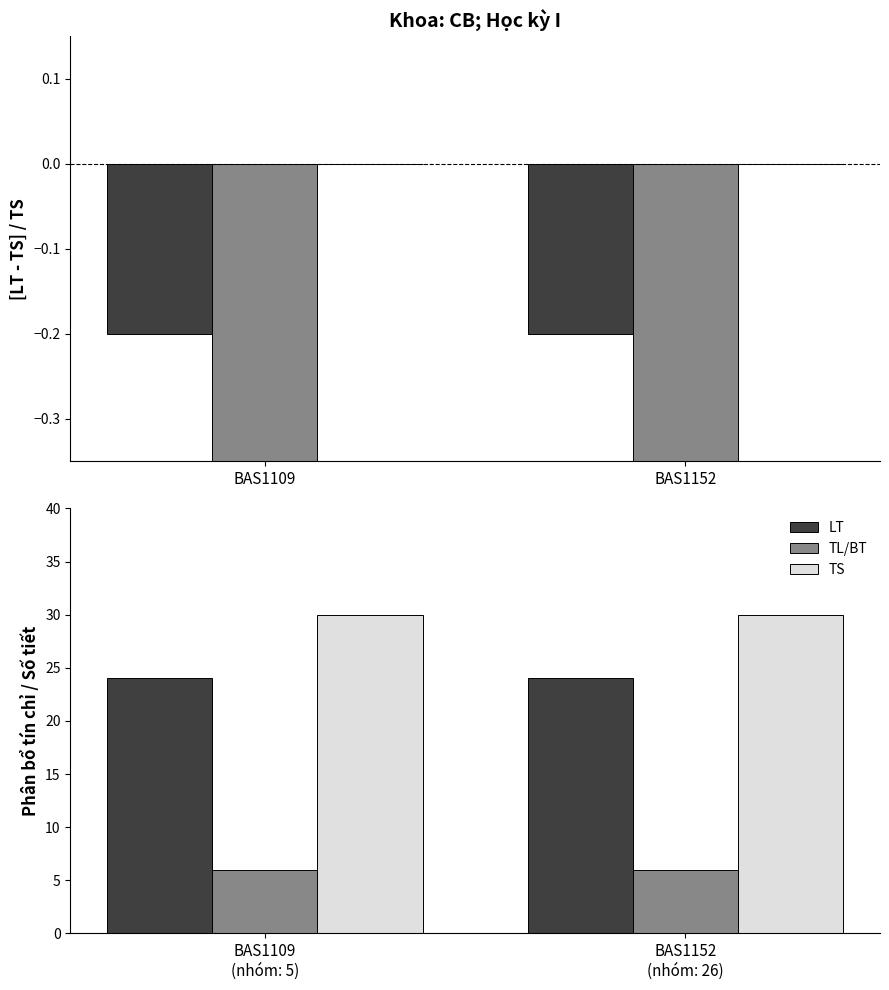

True or false: LT has a value of 24 at BAS1152 (nhóm: 26).

True